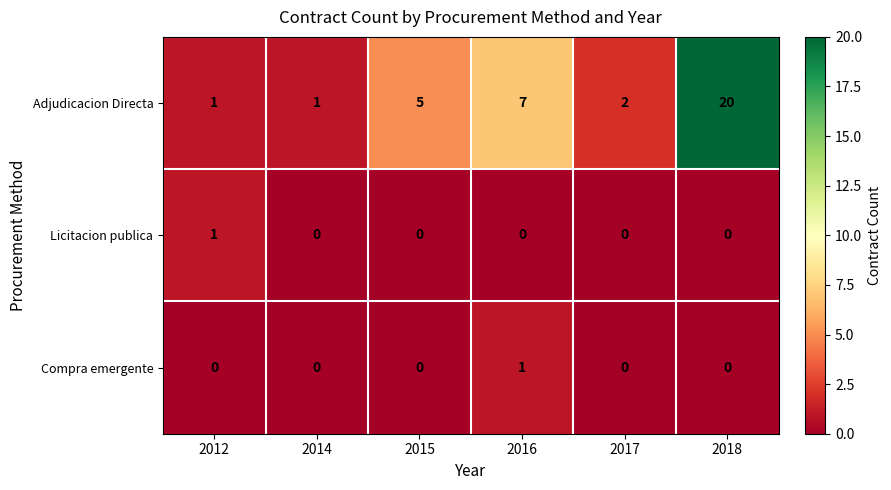

At which category is the sum across all series the highest?

2018